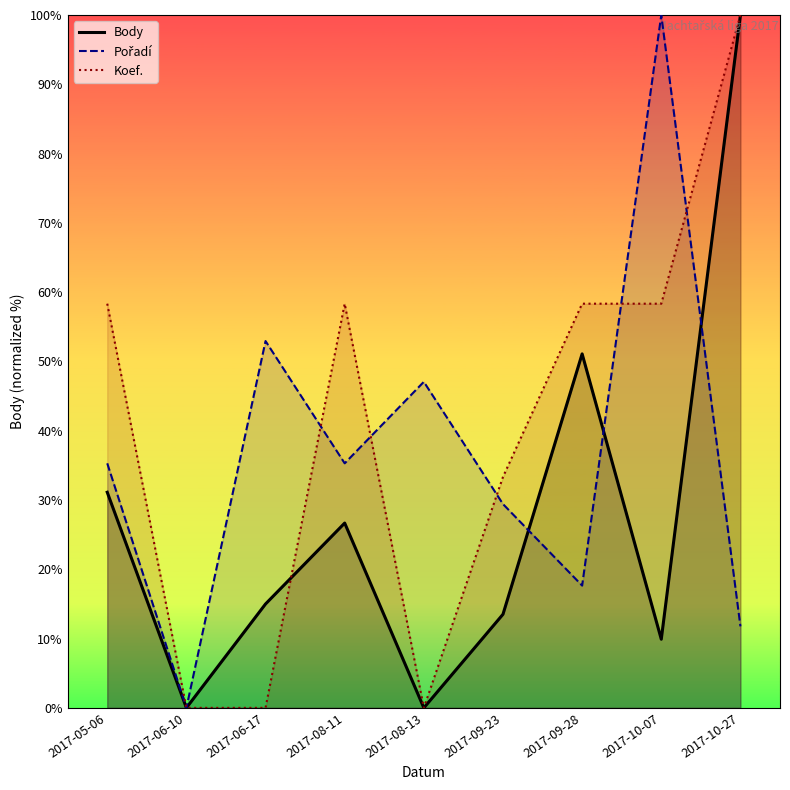

The Pořadí series shows 29.4 at 2017-09-23. True or false?

True